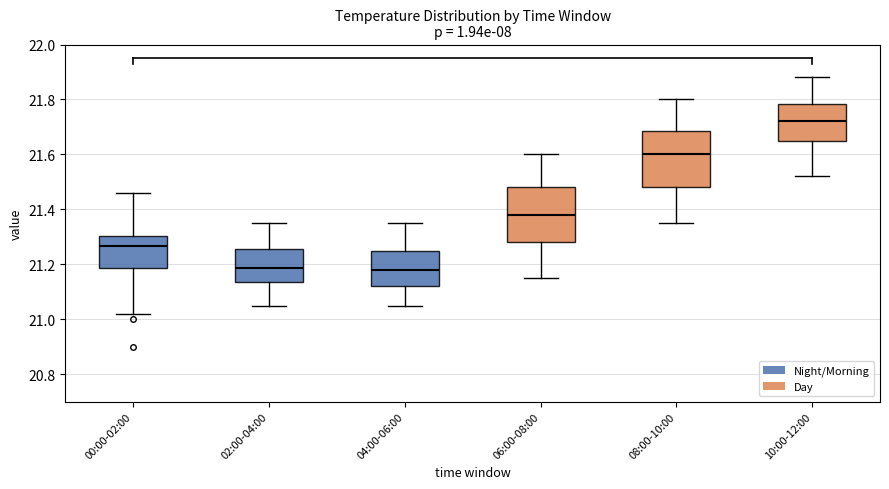

Which box has the highest median line?

10:00-12:00